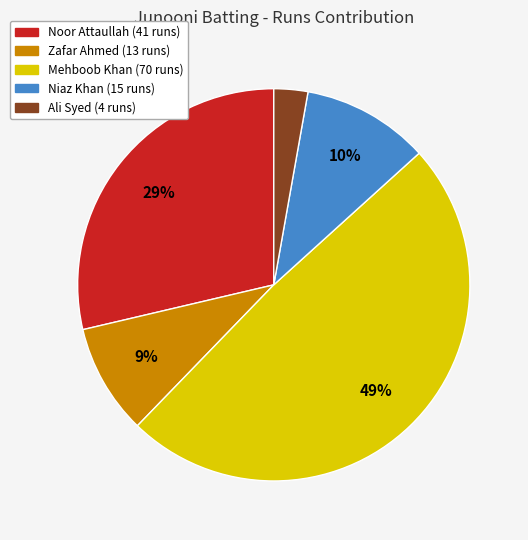

Rank the categories by value from lowest to highest.

Ali Syed, Zafar Ahmed, Niaz Khan, Noor Attaullah, Mehboob Khan